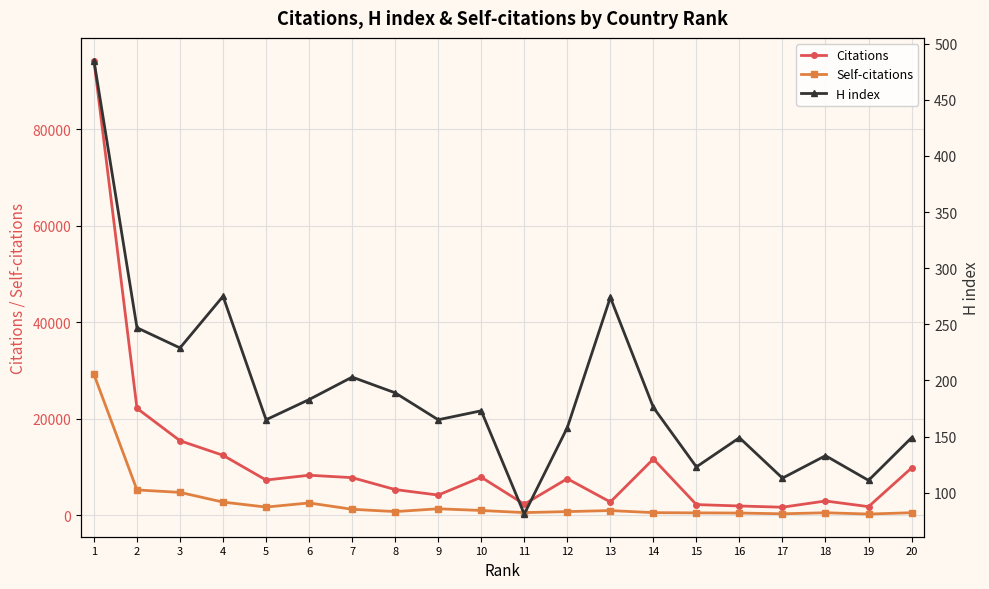

Where is the first local maximum for Citations?

6